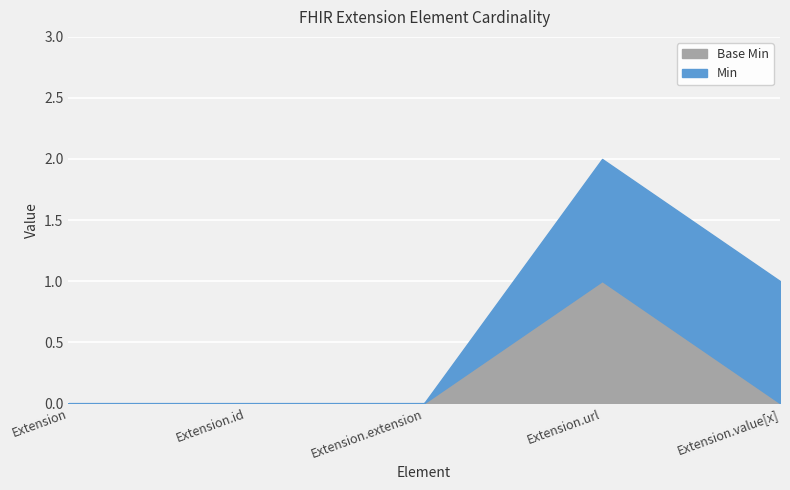

Reading left to right, extract all data points from this chart.

Min: Extension=0	Extension.id=0	Extension.extension=0	Extension.url=1	Extension.value[x]=1
Base Min: Extension=0	Extension.id=0	Extension.extension=0	Extension.url=1	Extension.value[x]=0